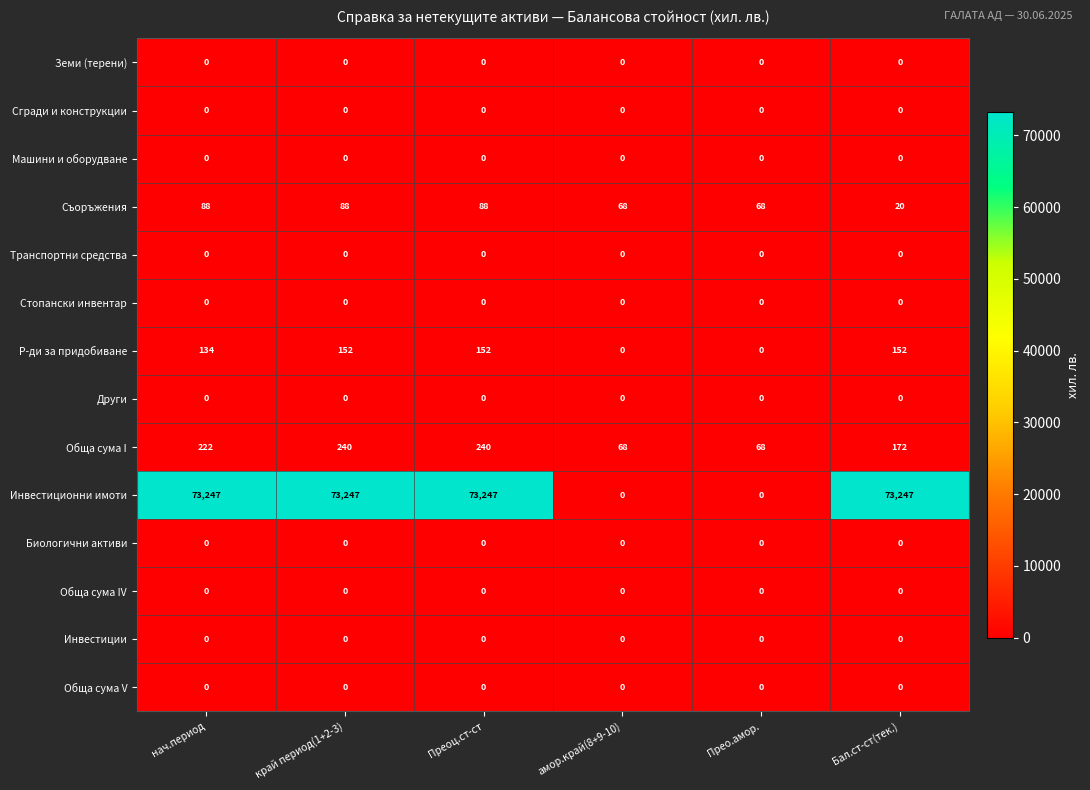

Is it true that Биологични активи equals 0 at Преоц.ст-ст?

True